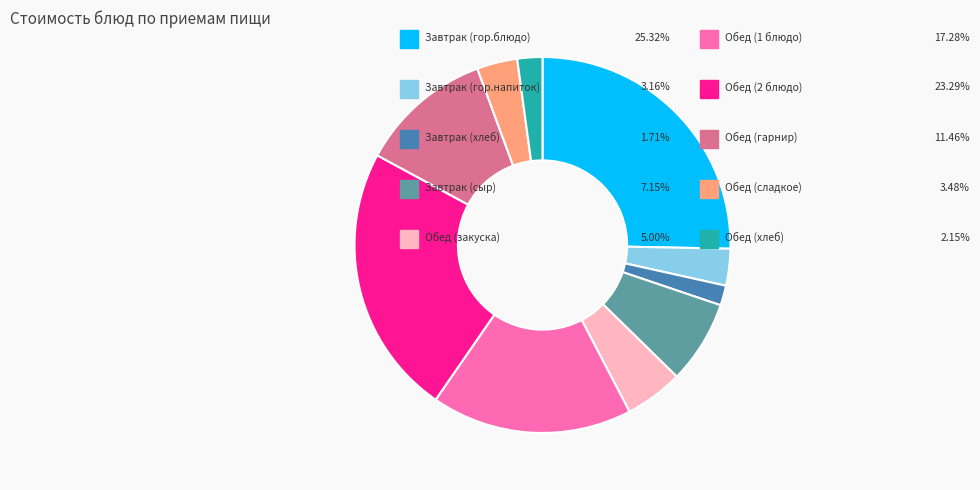

Is there a majority slice in this chart?

No